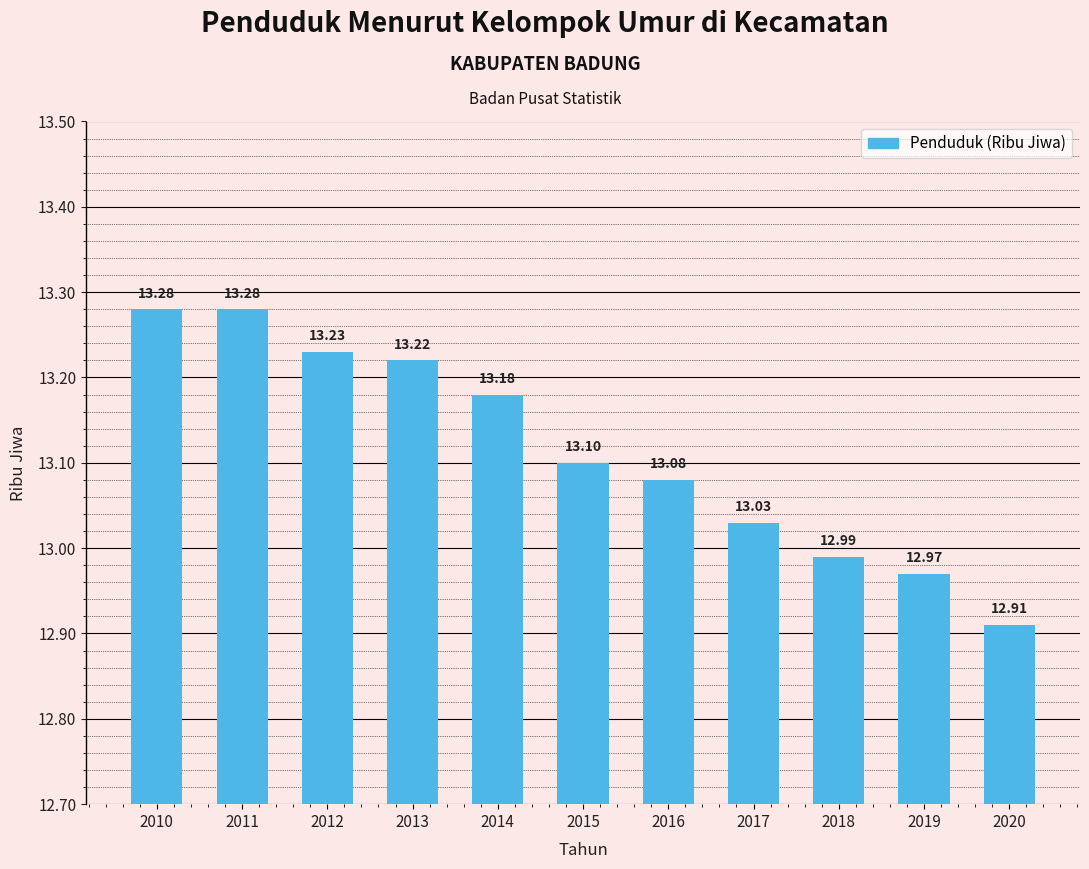

What is the change in value from 2017 to 2019?

-0.1